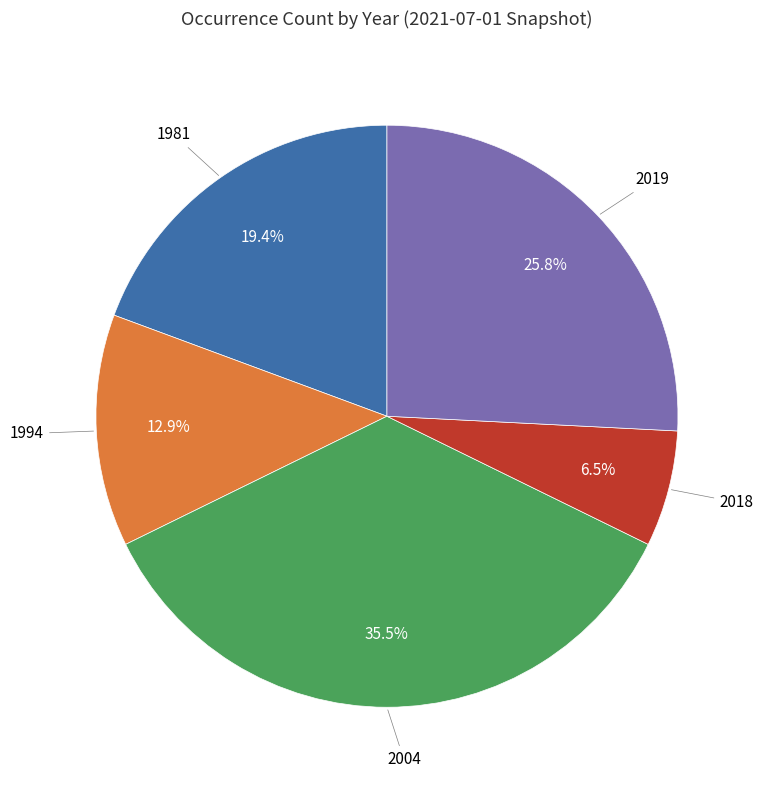

Does any single category account for the majority?

No